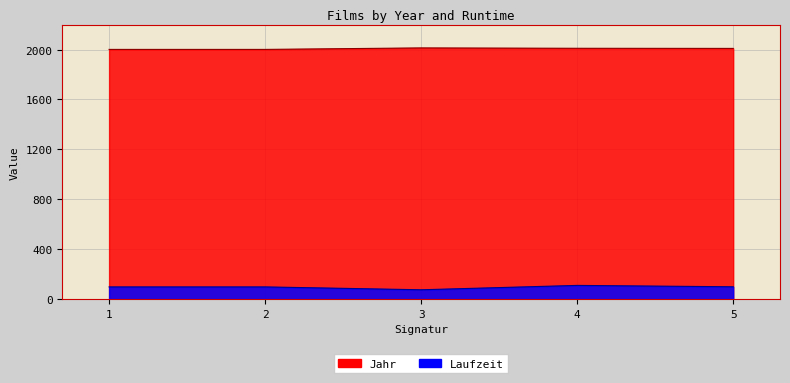

How many interior local peaks does the Laufzeit series have?

1